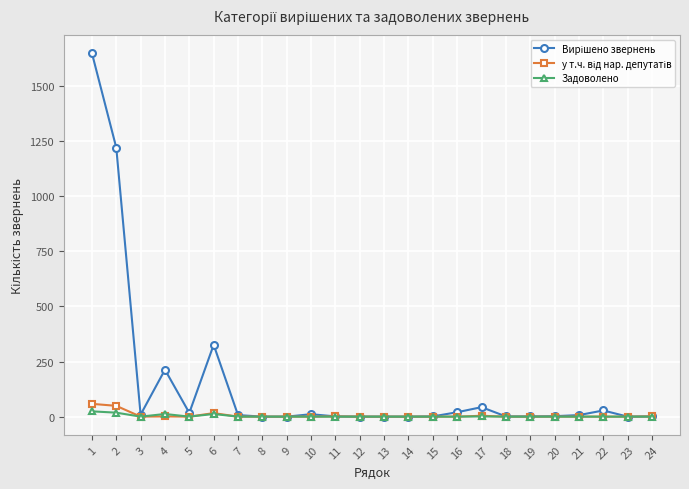

What is the maximum value shown in the chart?

1650